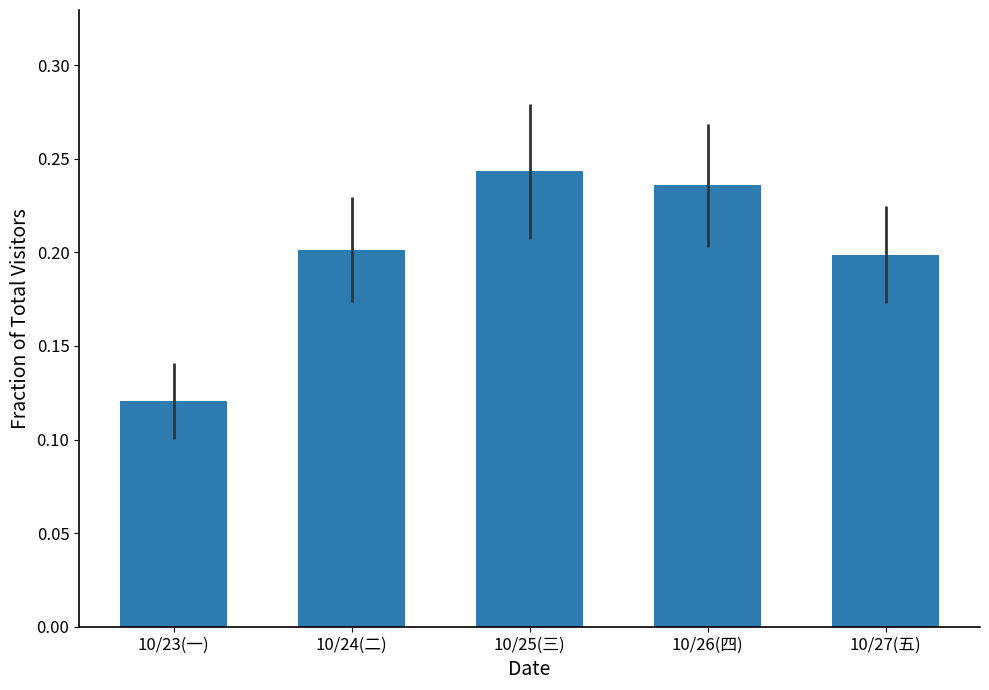

Which label corresponds to the smallest value in the chart?

10/23(一)